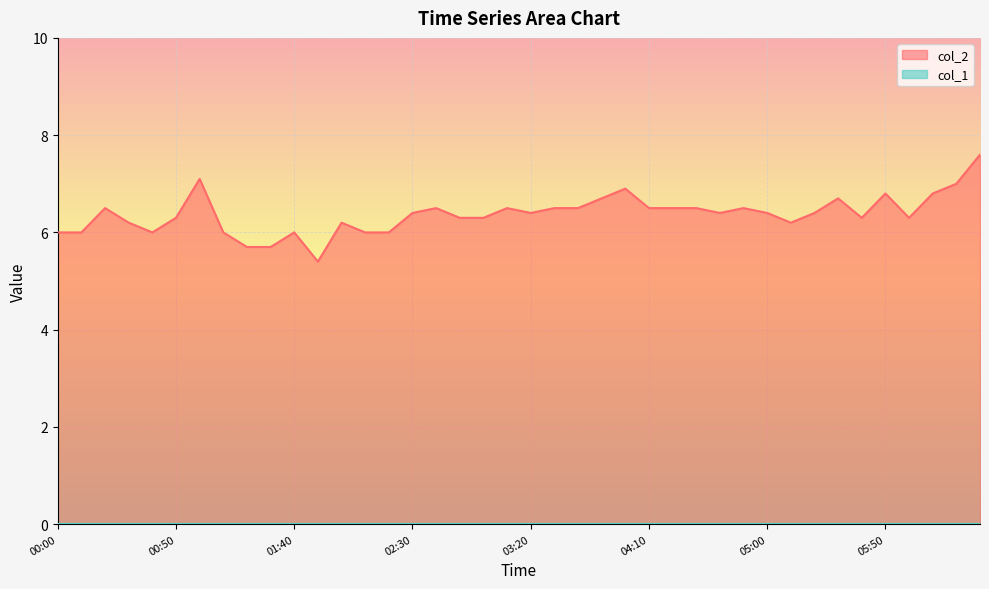

How many interior local peaks (higher than both neighbors) does the data have?

10